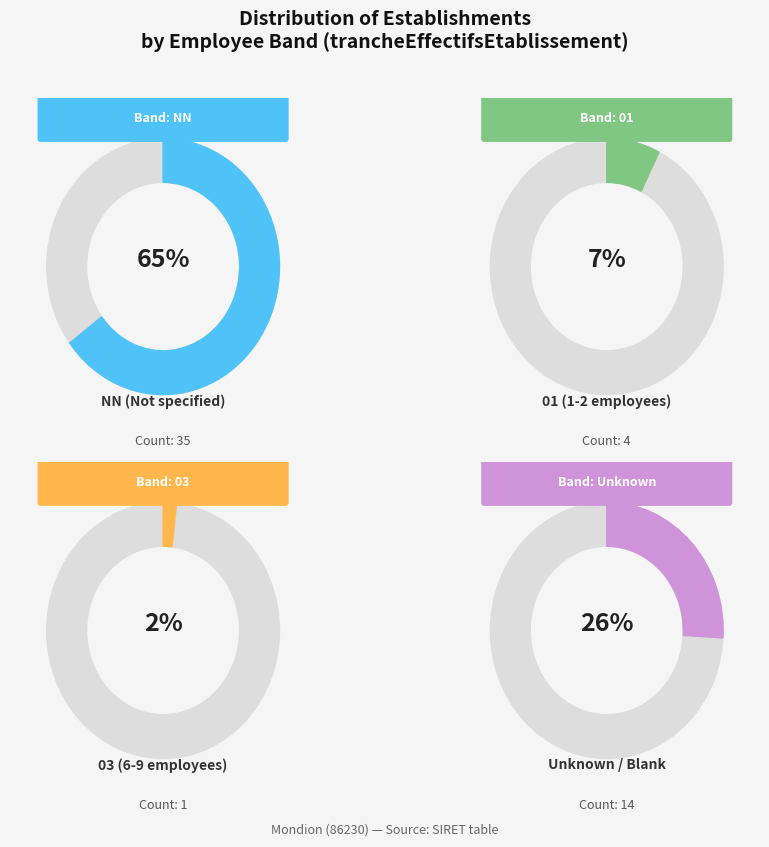

Is there a majority slice in this chart?

Yes